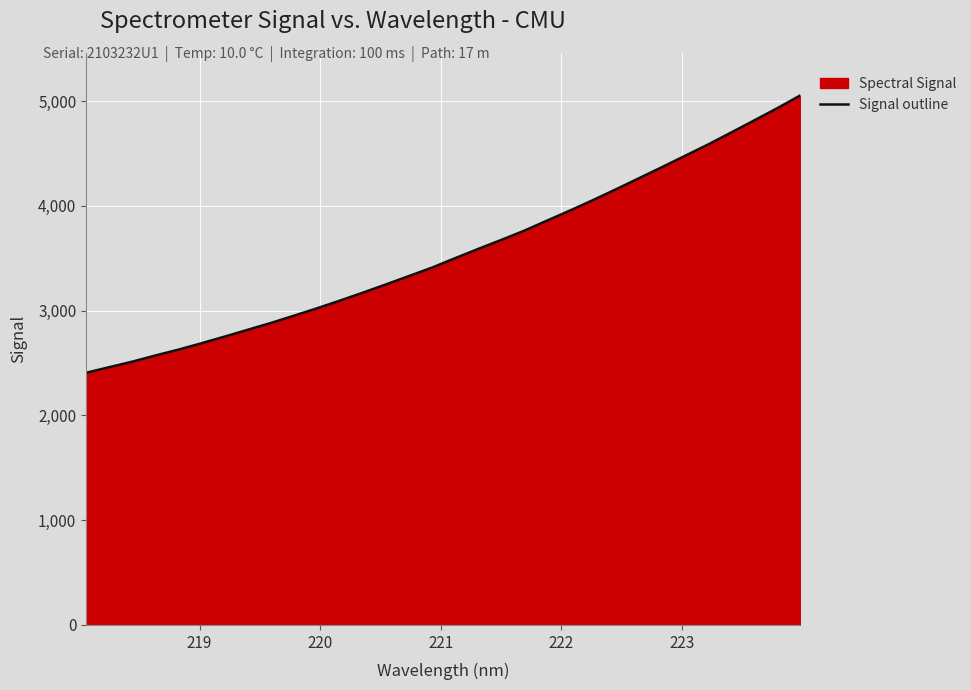

What is the value of the 32nd point from the left?

5054.4